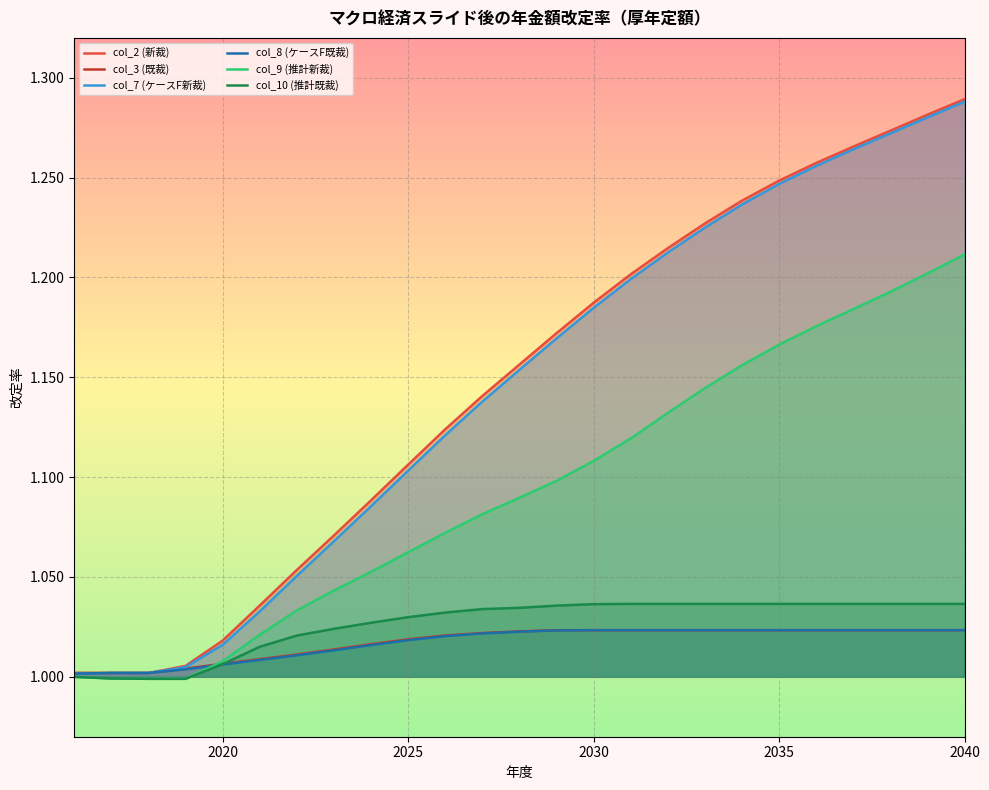

What is the value of the col_9 (推計新裁) point at the 5th from the left?

1.0